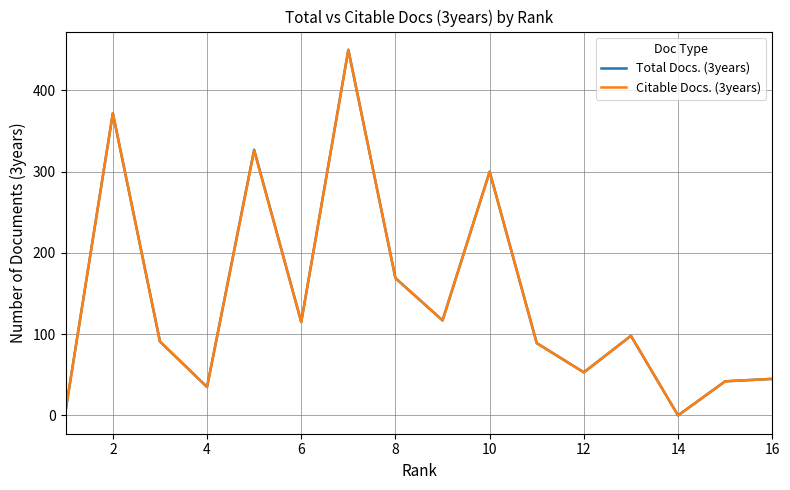

Reading left to right, extract all data points from this chart.

Total Docs. (3years): 7	372	91	35	327	115	450	169	117	300	89	53	98	0	42	45
Citable Docs. (3years): 7	372	91	35	326	115	450	169	117	300	89	53	98	0	42	45